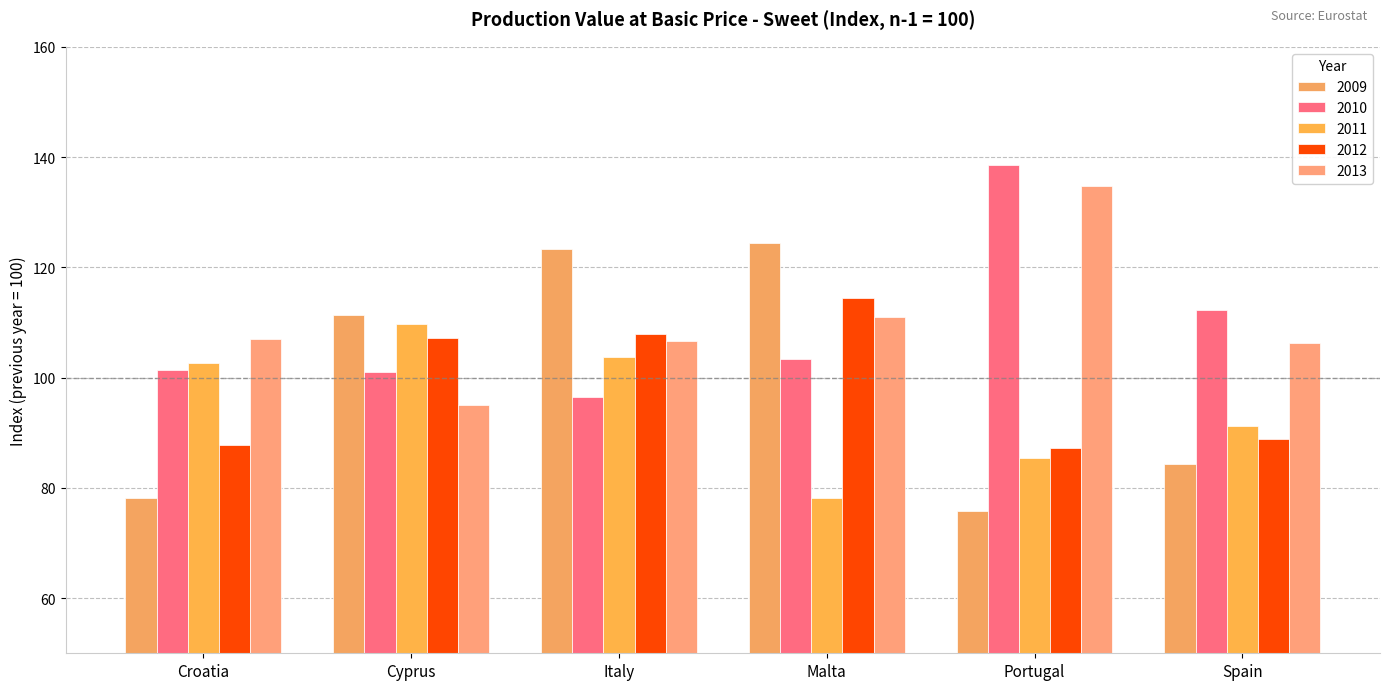

Is the value of 2009 at Spain greater than the value of 2010 at Cyprus?

No